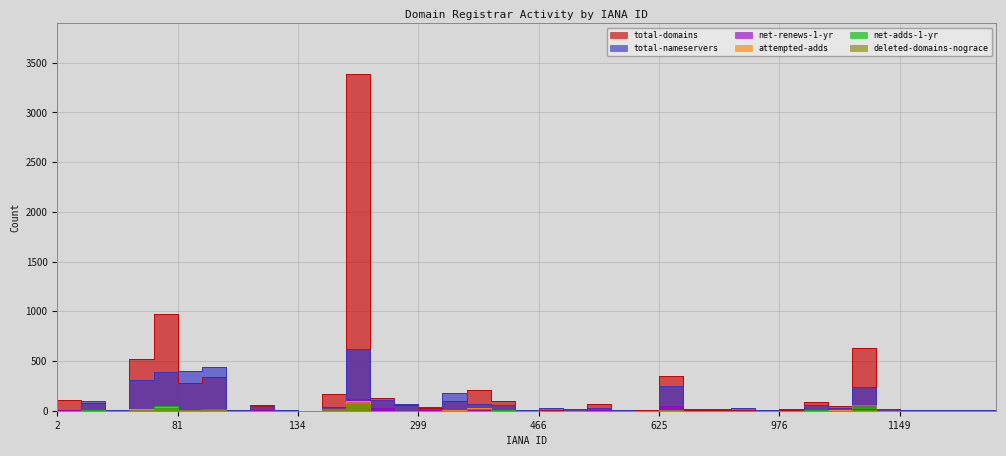

What is the average value of the total-nameservers series?

92